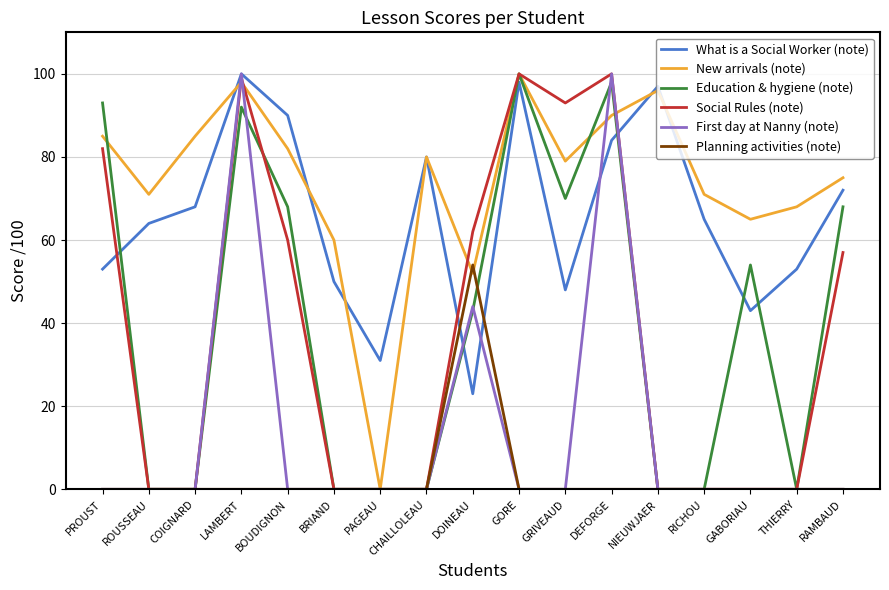

The value of Social Rules (note) at DEFORGE is 150. True or false?

False